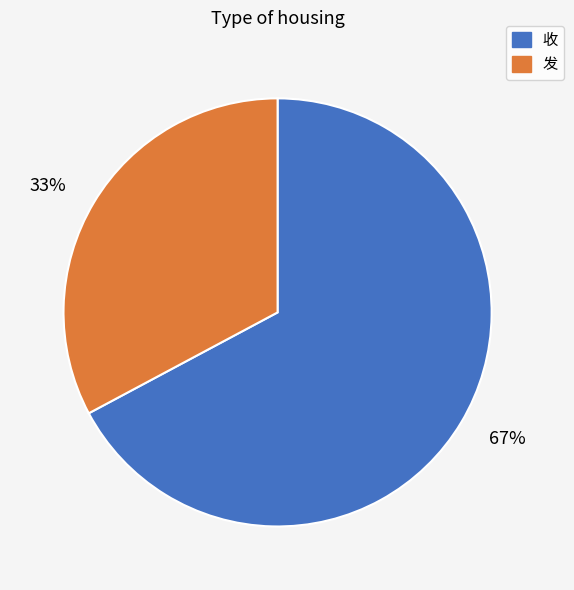

What percentage is the 33% slice, to the nearest percent?

33%